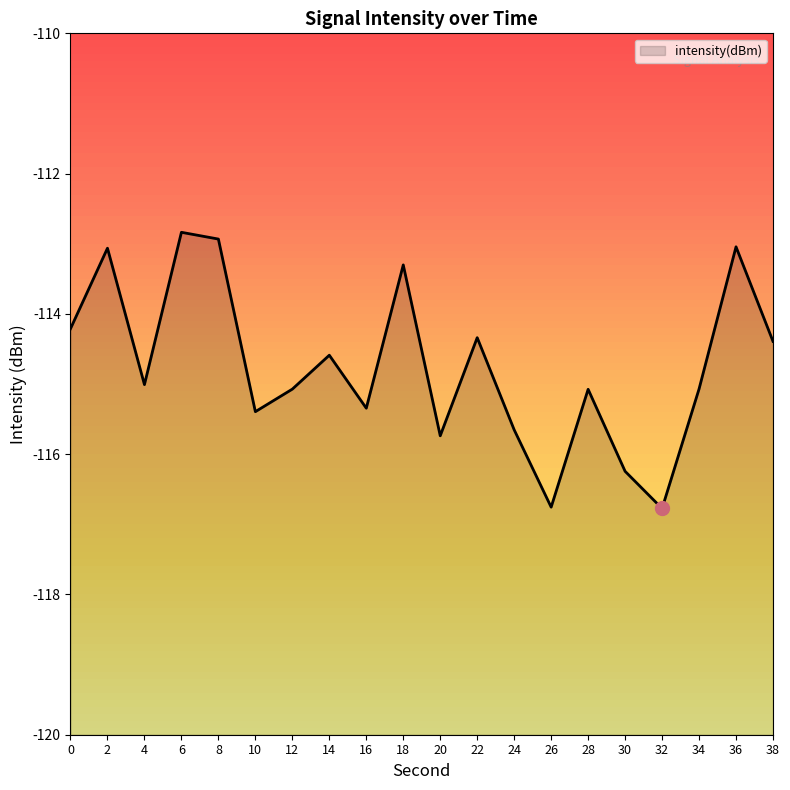

How many points are lower than both their immediate neighbors (excluding endpoints)?

6